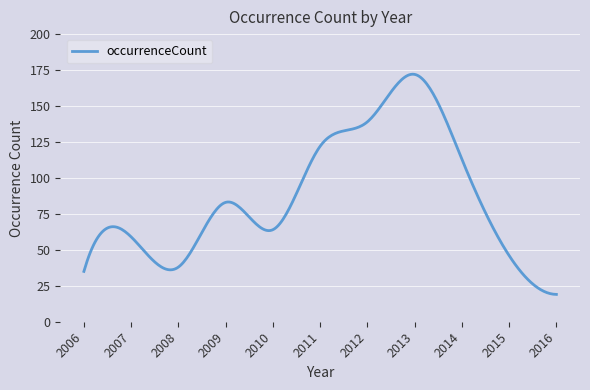

What is the smallest value displayed?

19.0